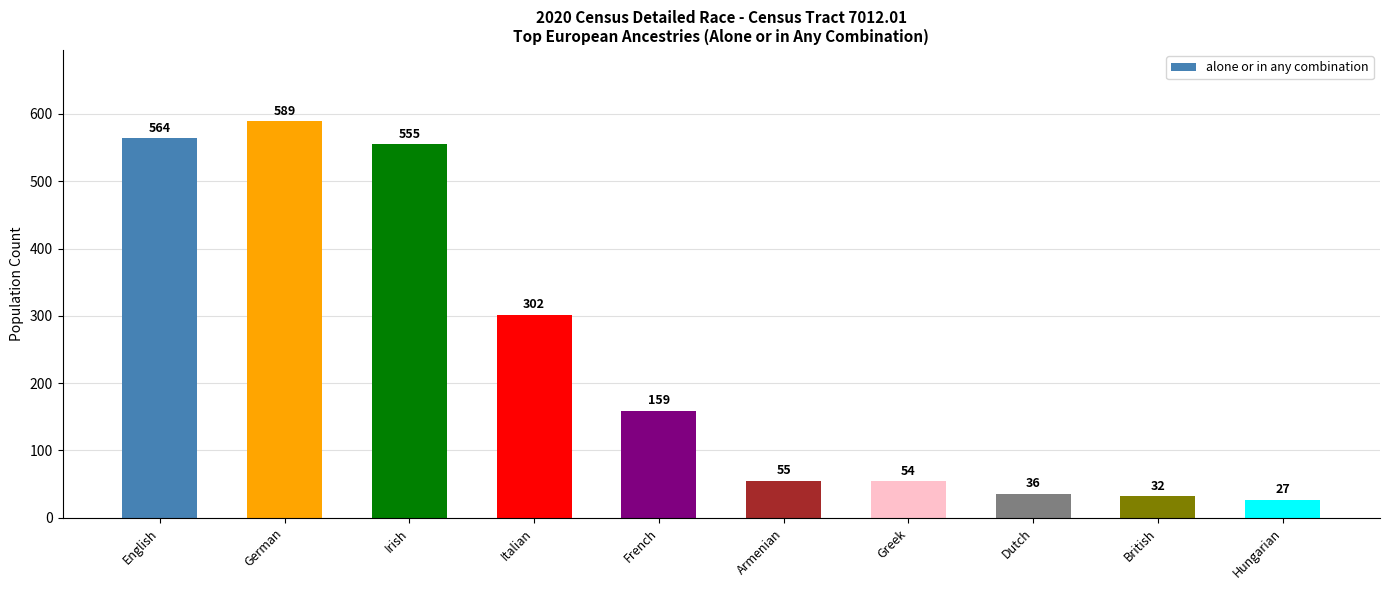

Reading left to right, transcribe all the data shown in this chart.

564	589	555	302	159	55	54	36	32	27